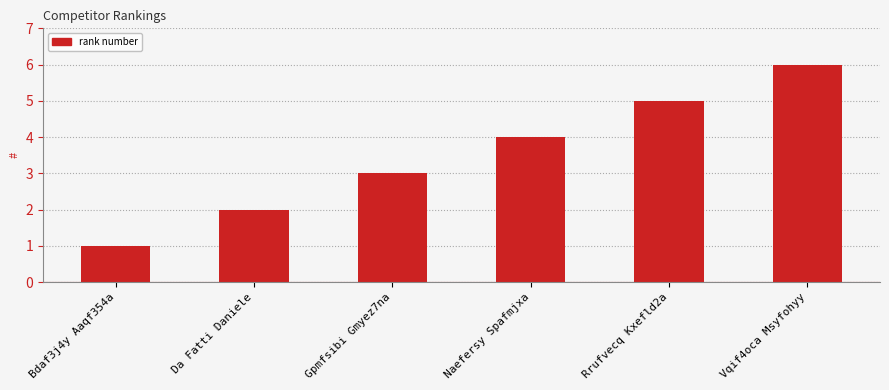

What is the average value?

4